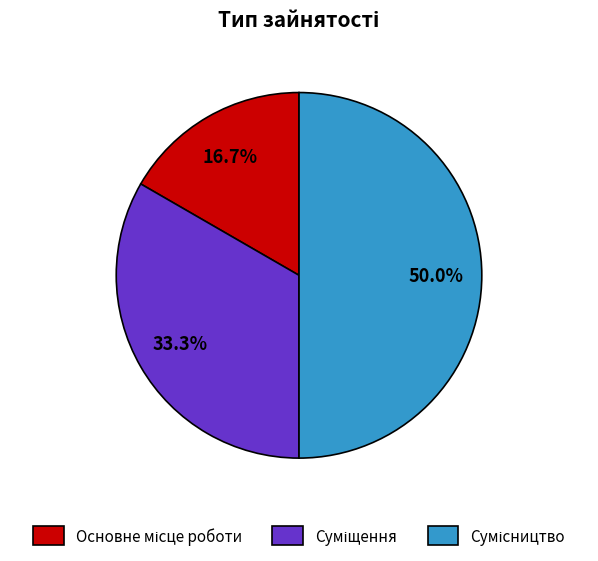

How many slices are in this pie chart?

3